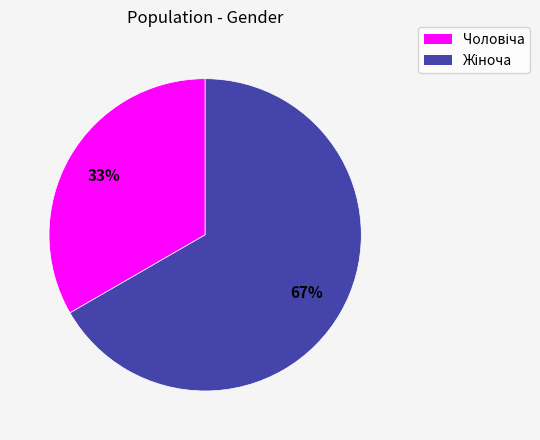

To the nearest percent, what is the average slice percentage?

50%